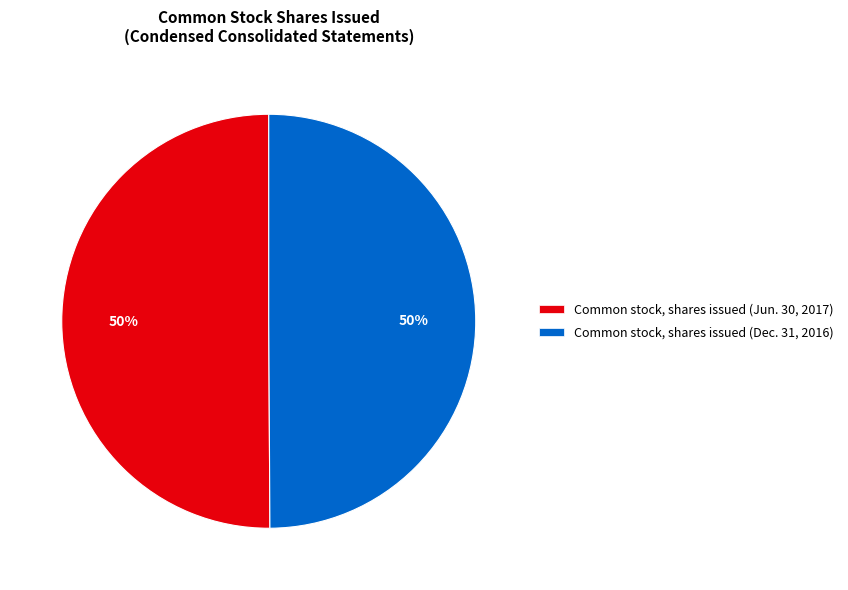

To the nearest percent, what is the average slice percentage?

50%